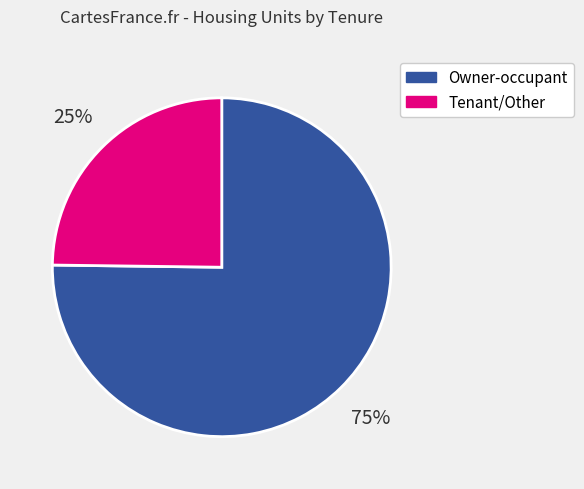

Is there a majority slice in this chart?

Yes